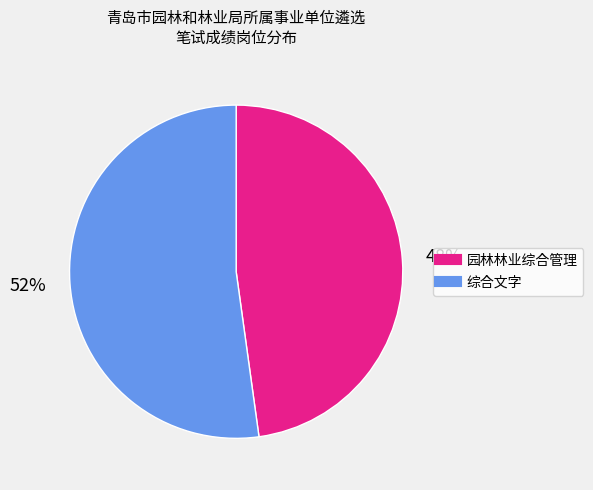

To the nearest percent, what is the difference between the largest and smallest slice percentages?

4%